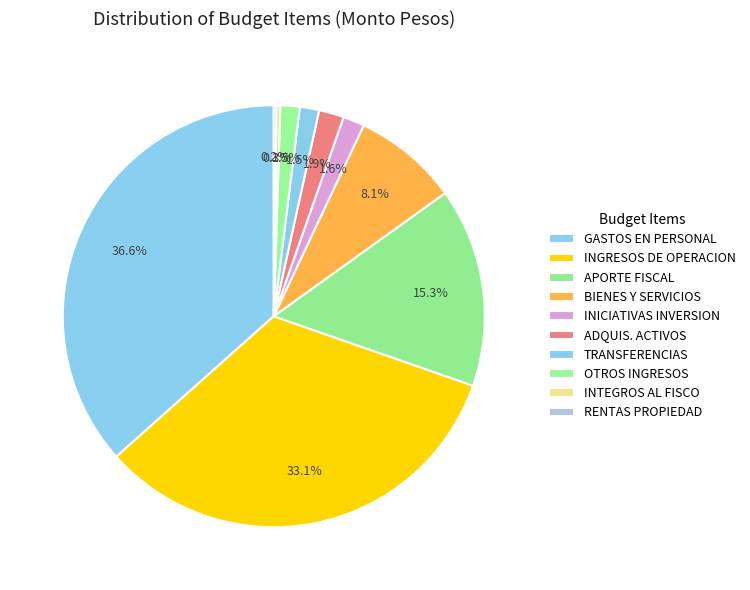

Is the sum of INGRESOS DE OPERACION and GASTOS EN PERSONAL greater than half?

Yes